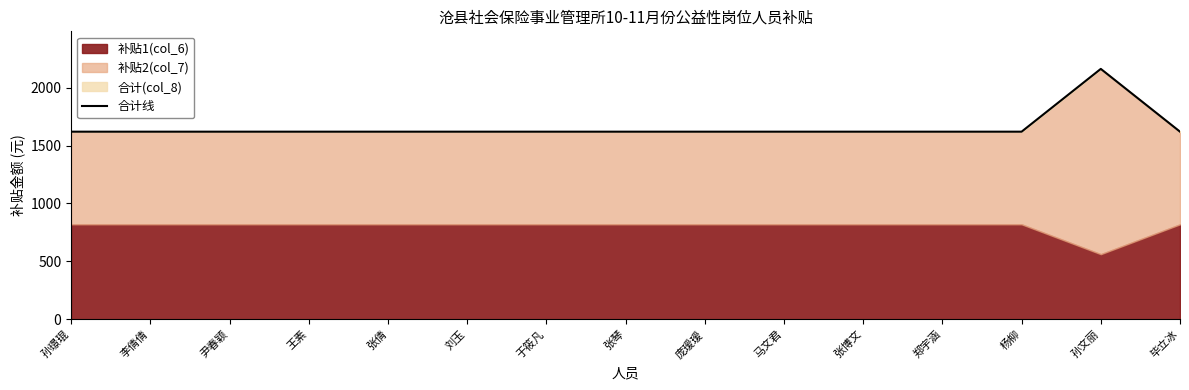

How many points are higher than both their immediate neighbors (excluding endpoints)?

1